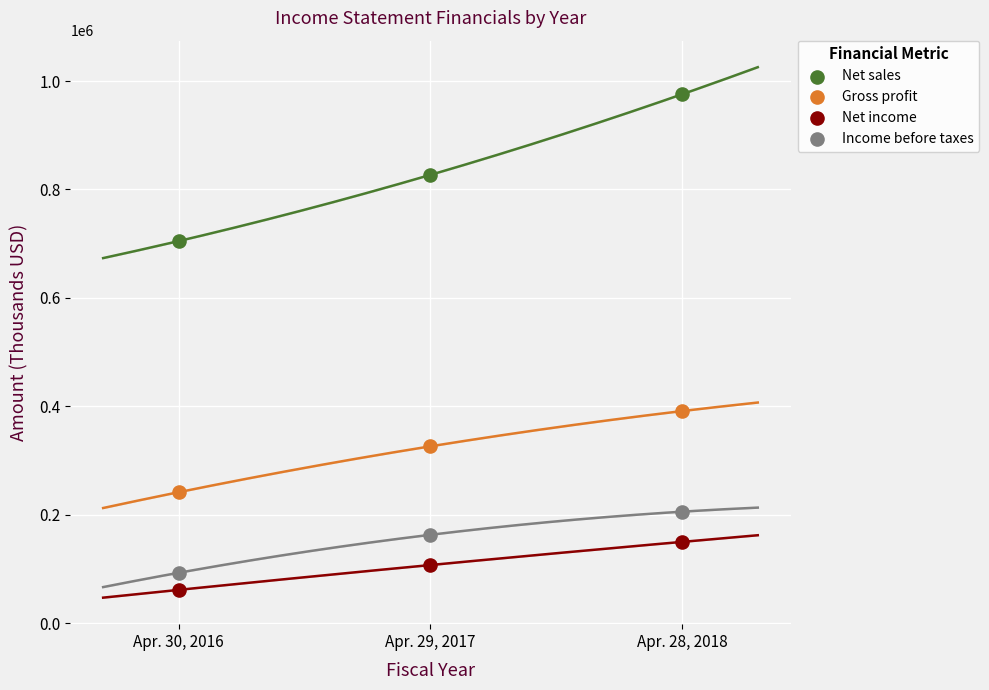

Across all data points, what is the average Y value?

353760